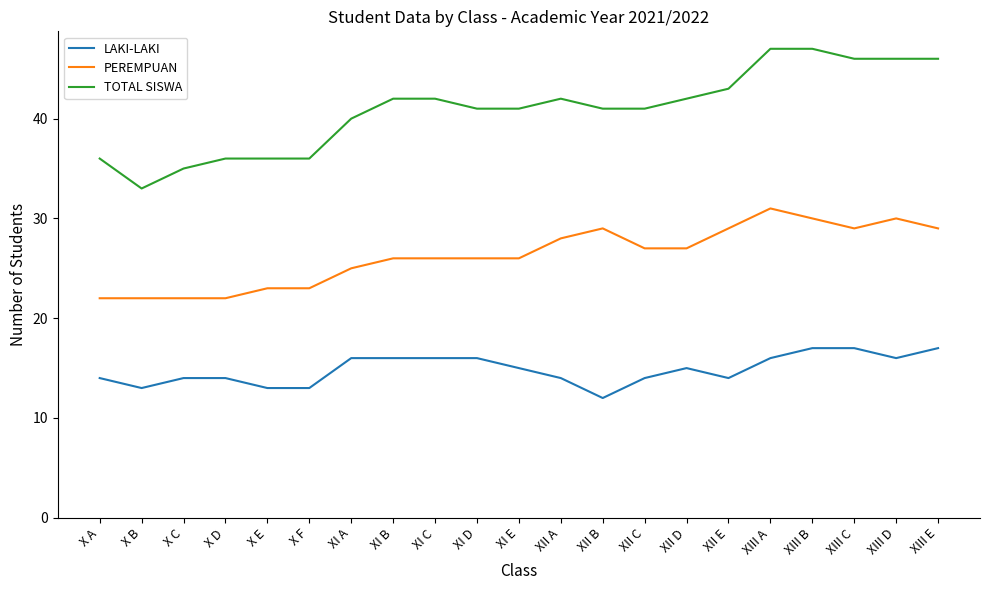

True or false: LAKI-LAKI and TOTAL SISWA intersect in this chart.

False